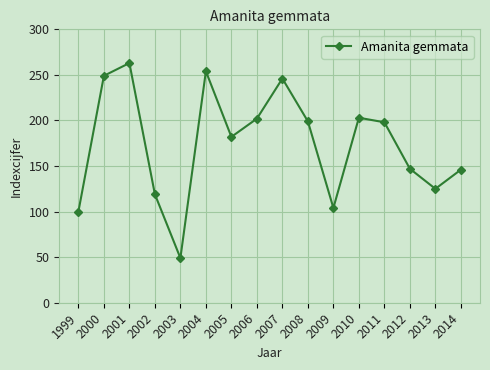

How many distinct data groups are displayed?

1